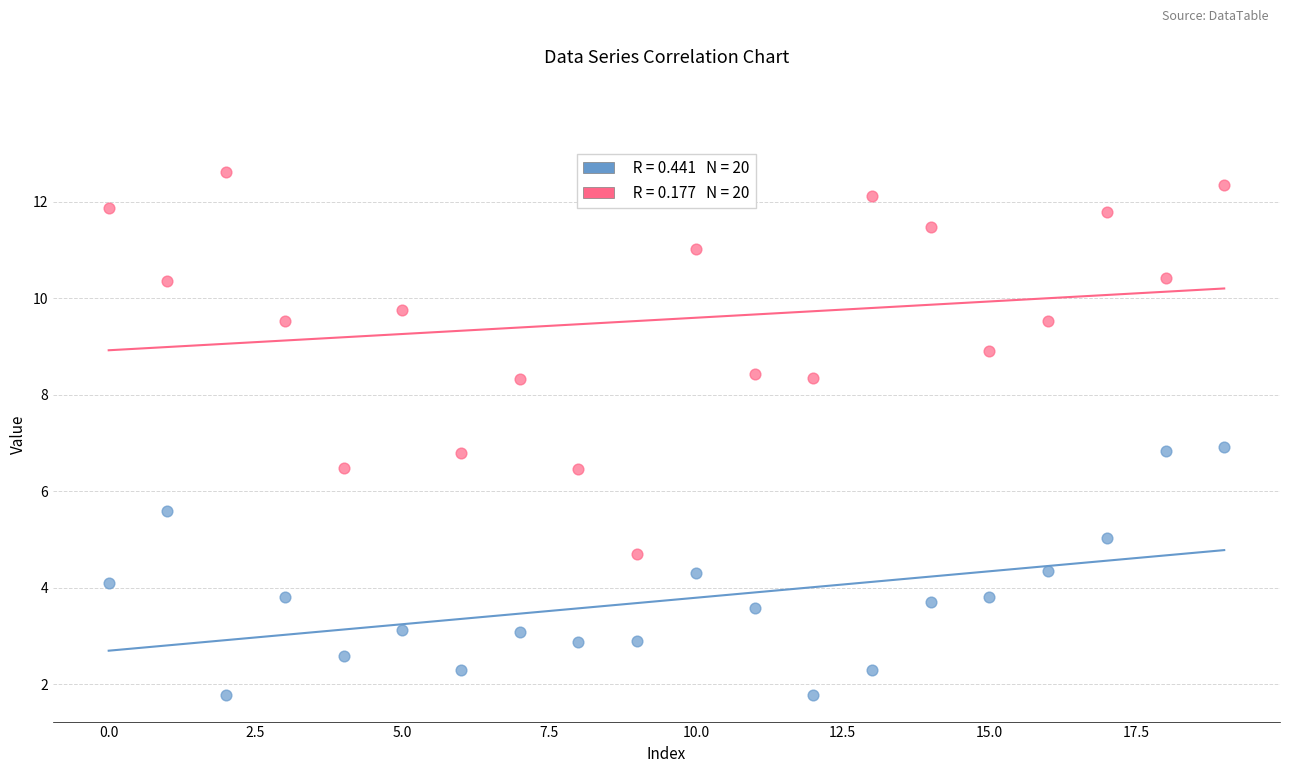

Across all data points, what is the range of Y values (max minus min)?

10.8